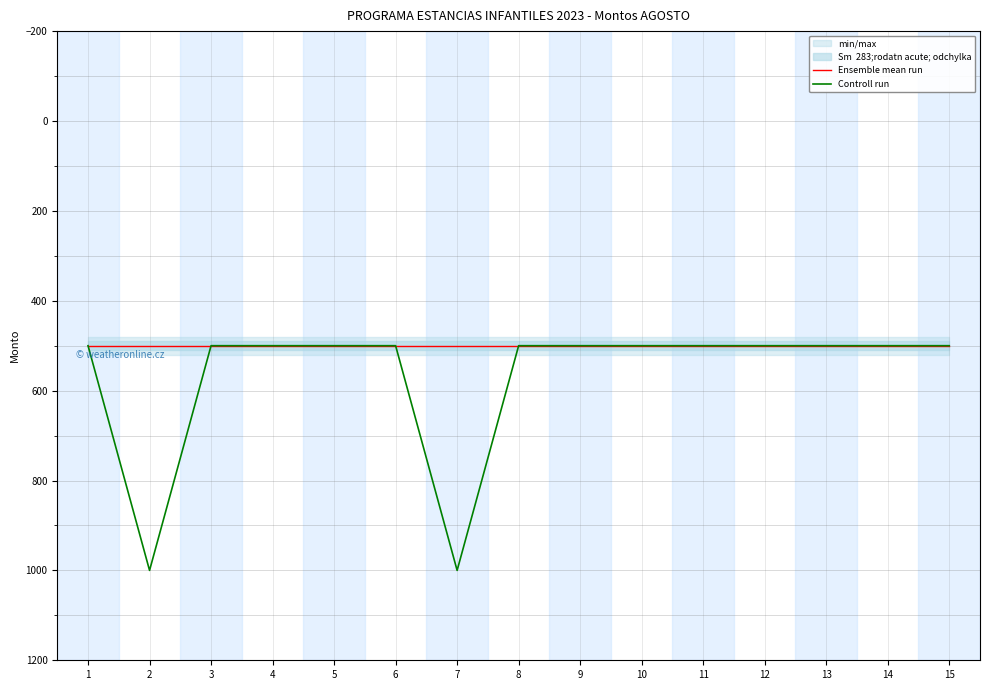

How many categories are shown in the chart?

15